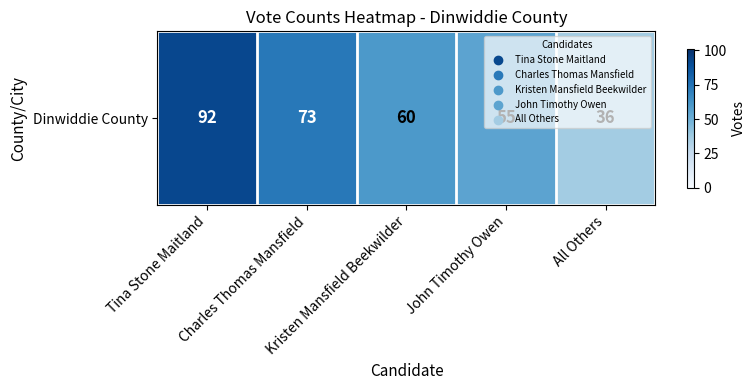

Approximately how many times larger is the value at John Timothy Owen compared to Charles Thomas Mansfield?

0.8